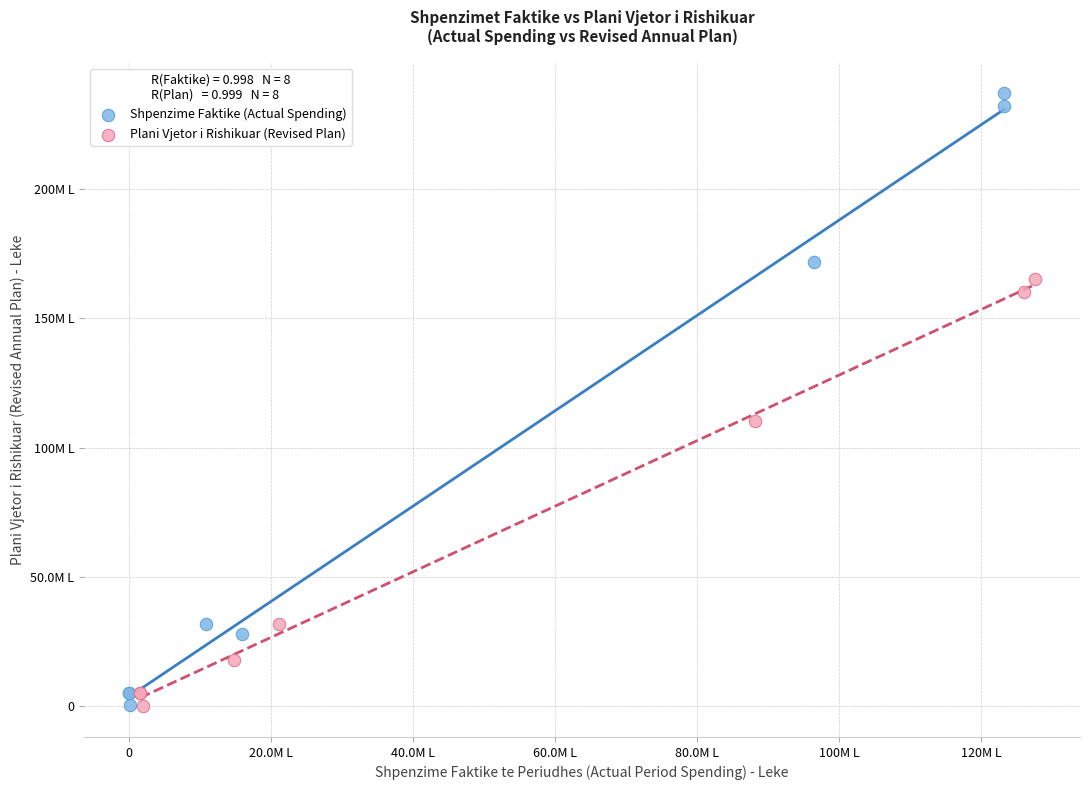

What are all the series names shown in the legend?

Shpenzime Faktike (Actual Spending), Plani Vjetor i Rishikuar (Revised Plan)